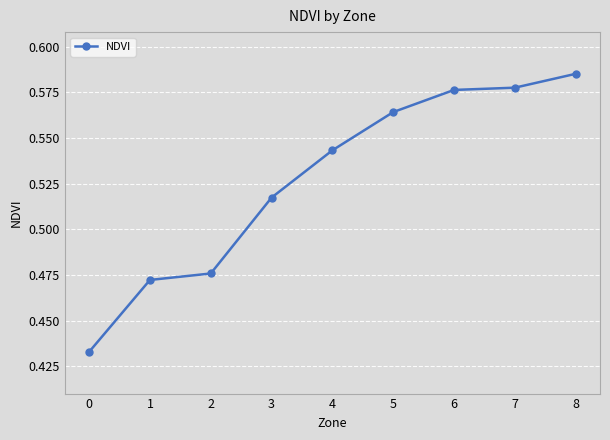

Which has a higher value, 1 or 5?

5